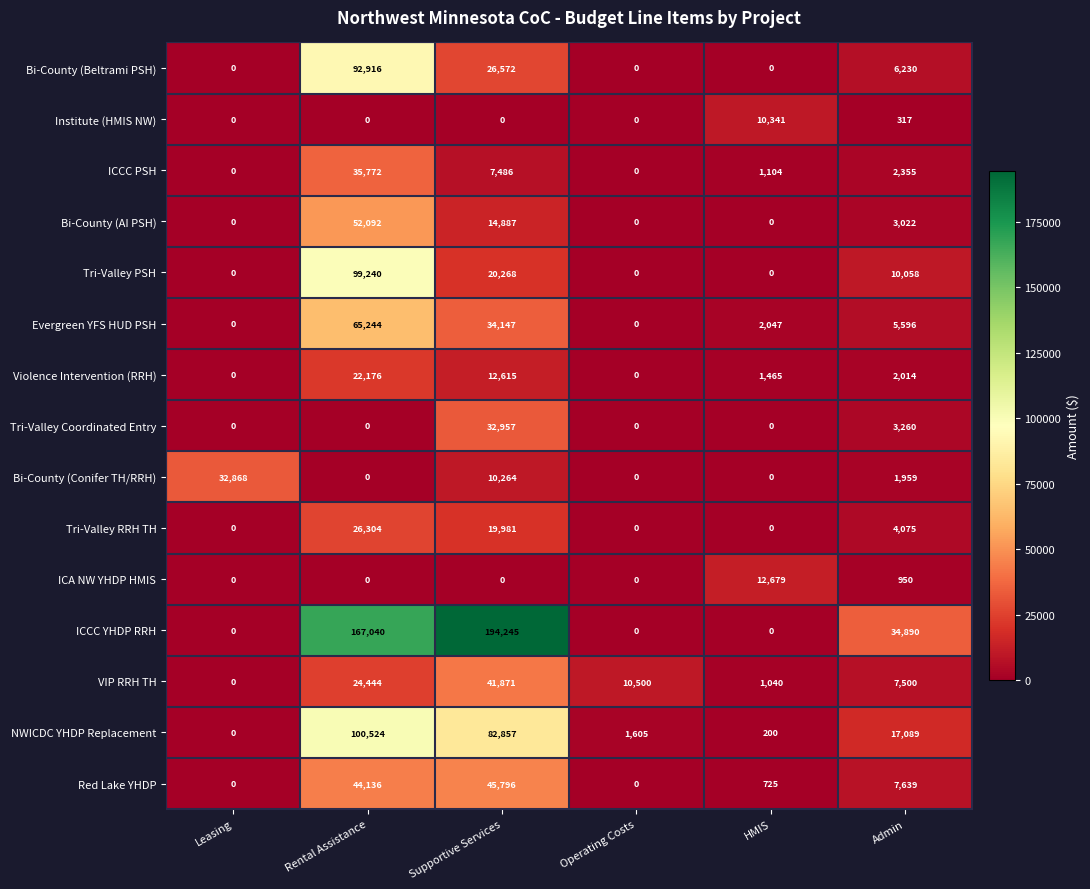

Which series has the largest range (max minus min)?

ICCC YHDP RRH